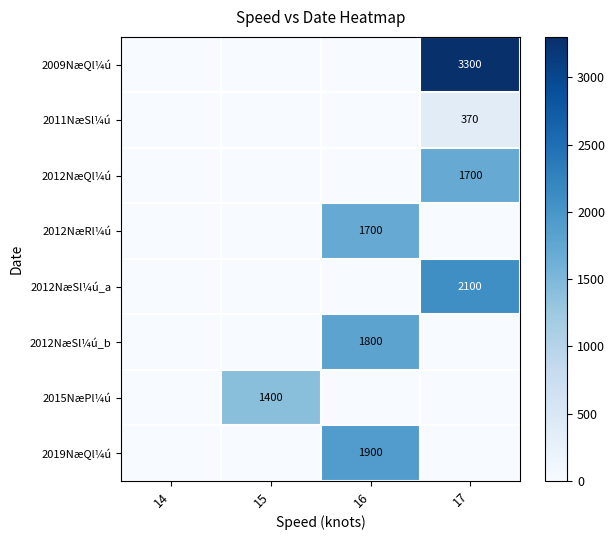

How many values in 2012NæSl¼ú_a are above zero?

1